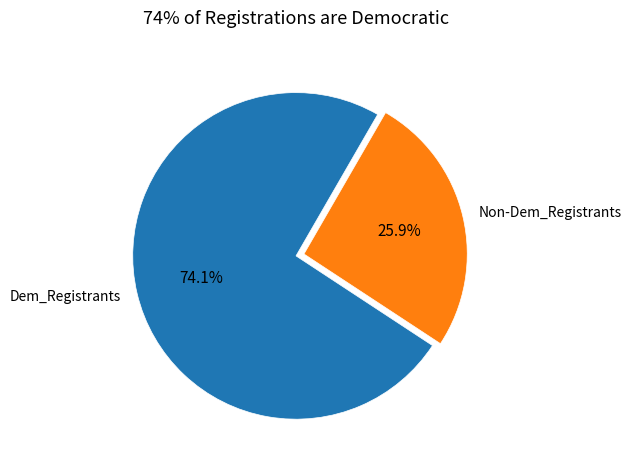

What is the ratio of the value at Dem_Registrants to the value at Non-Dem_Registrants?

2.9